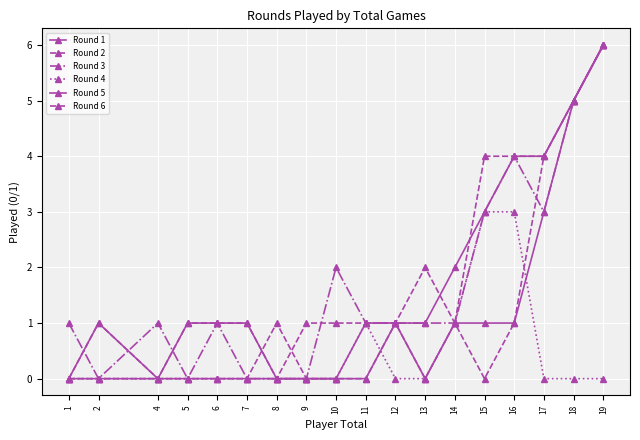

Which series ends up on top after the final intersection of Round 6 and Round 4?

Round 6